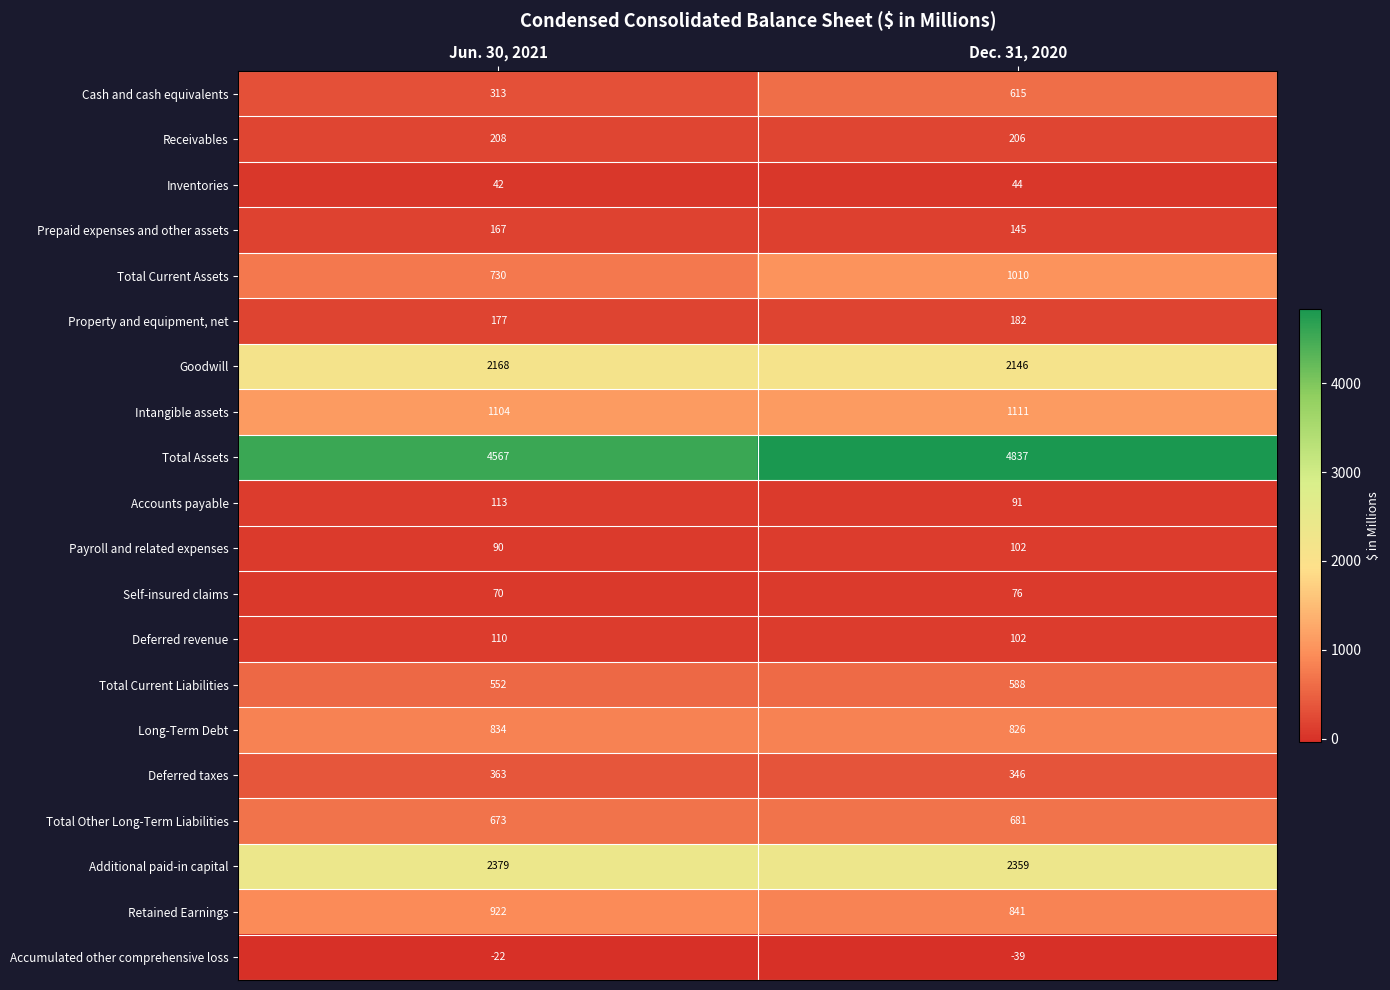

What is the total value across all series at Jun. 30, 2021?

15560